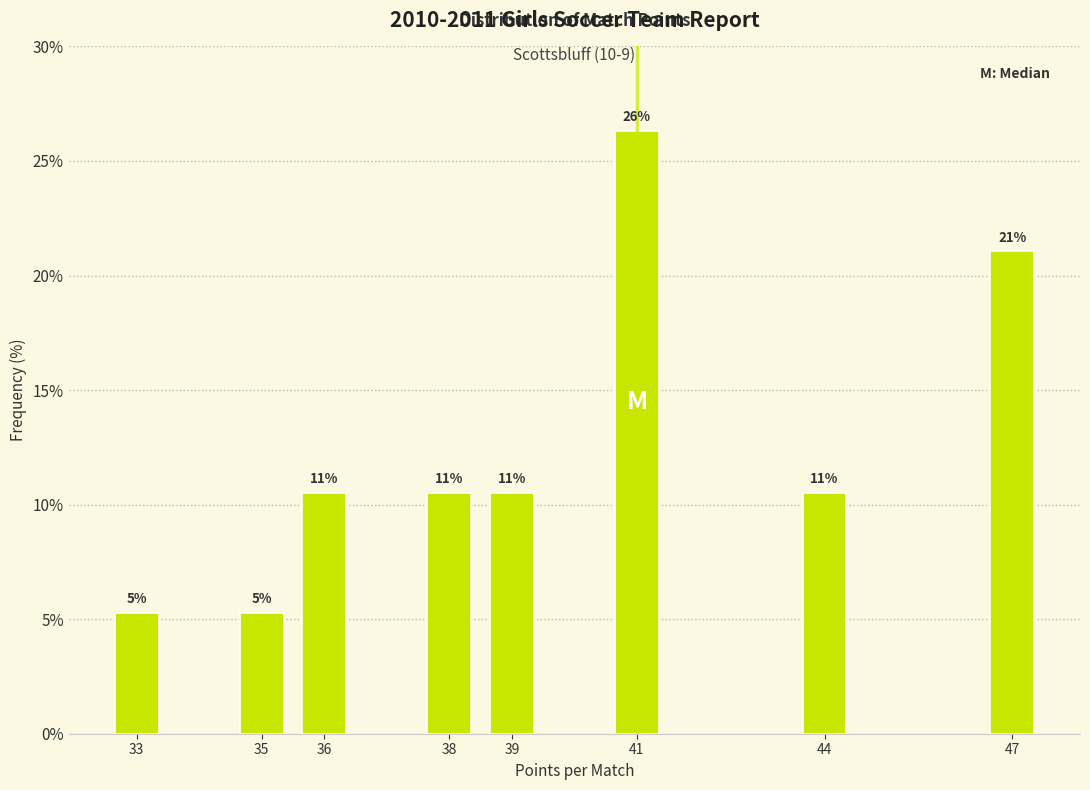

Does the chart contain any negative values?

No